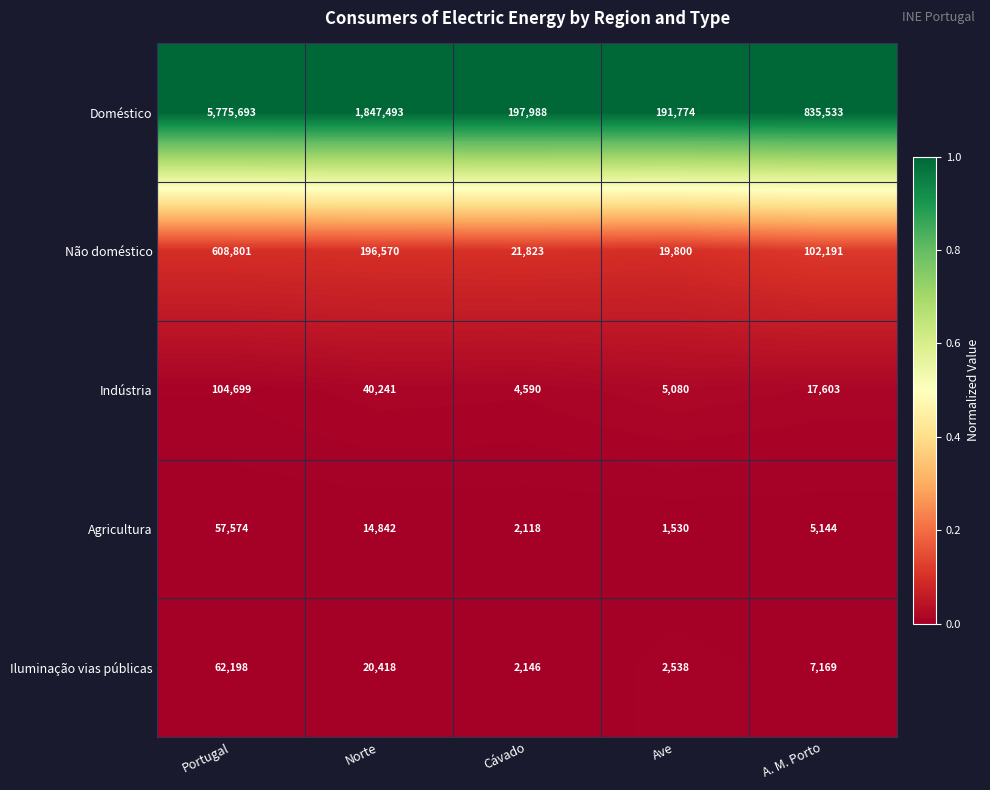

What is the approximate value of Iluminação vias públicas at A. M. Porto, to the nearest 100?

7200